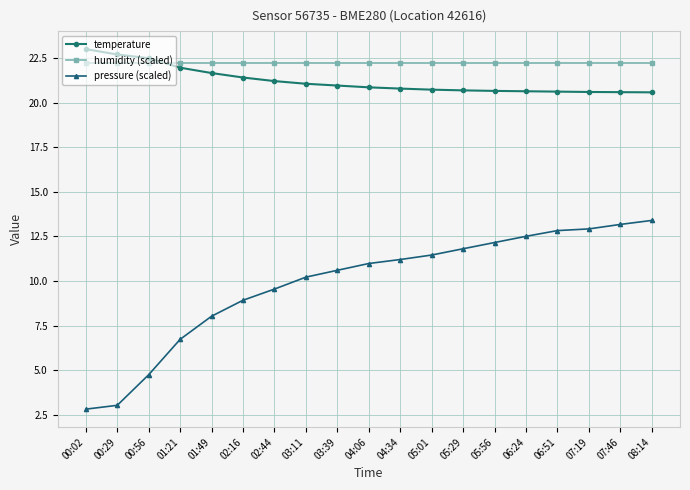

Which category has the lowest value in the pressure (scaled) series?

00:02